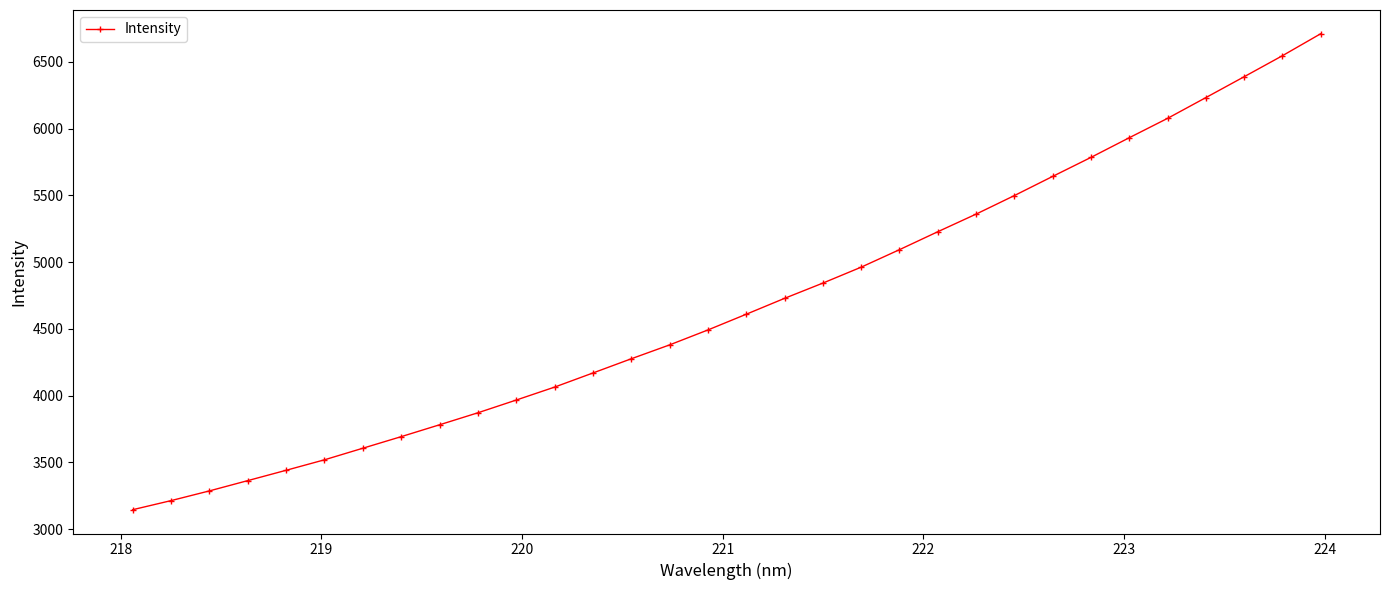

What is the average value?

4684.3